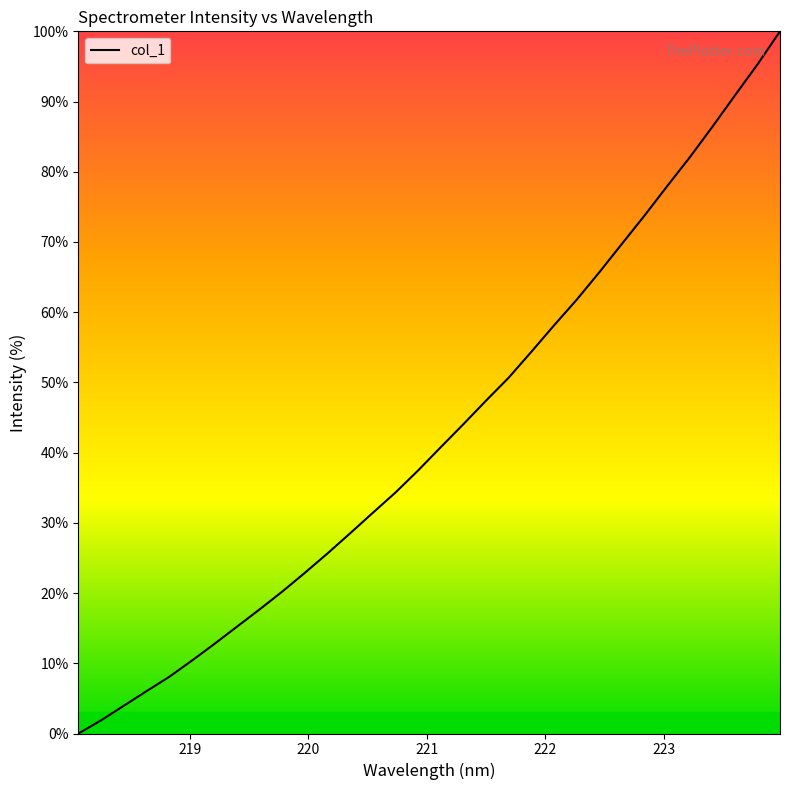

What is the difference between the second highest and second lowest values?

93.4